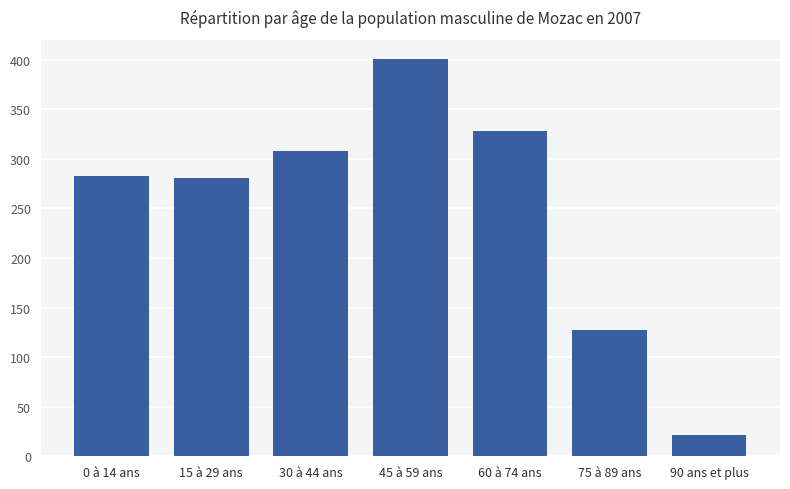

What is the approximate value at 45 à 59 ans, to the nearest 5?

400